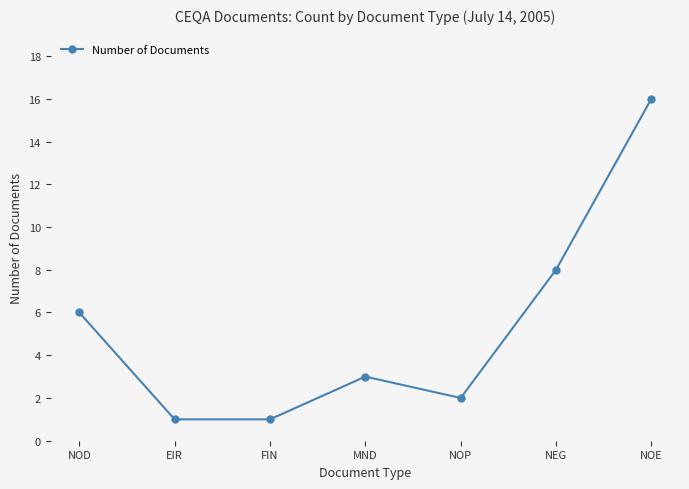

Where does the data first go above 3?

NOD